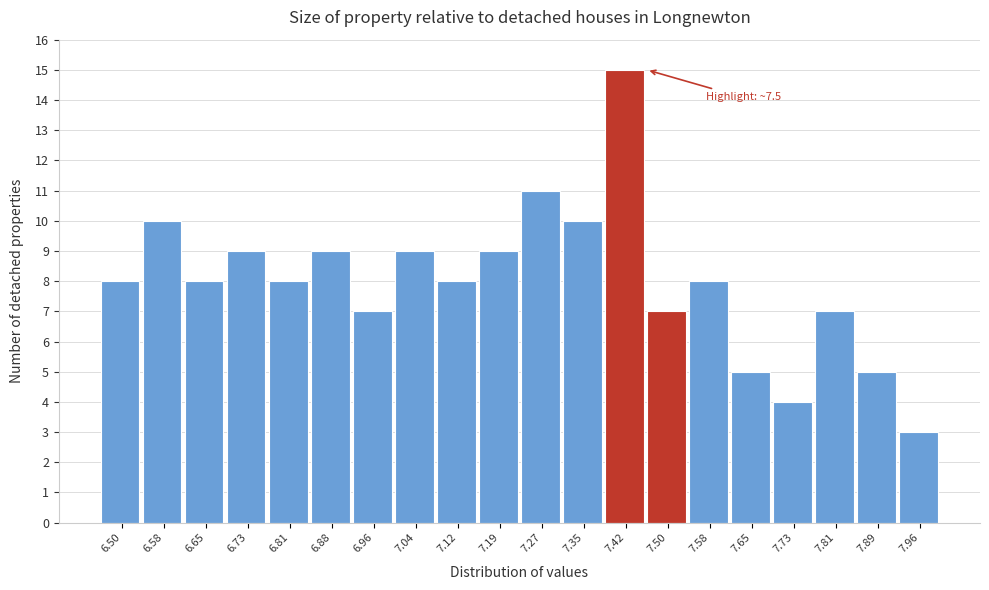

Reading right to left, transcribe all the data shown in this chart.

3	5	7	4	5	8	7	15	10	11	9	8	9	7	9	8	9	8	10	8